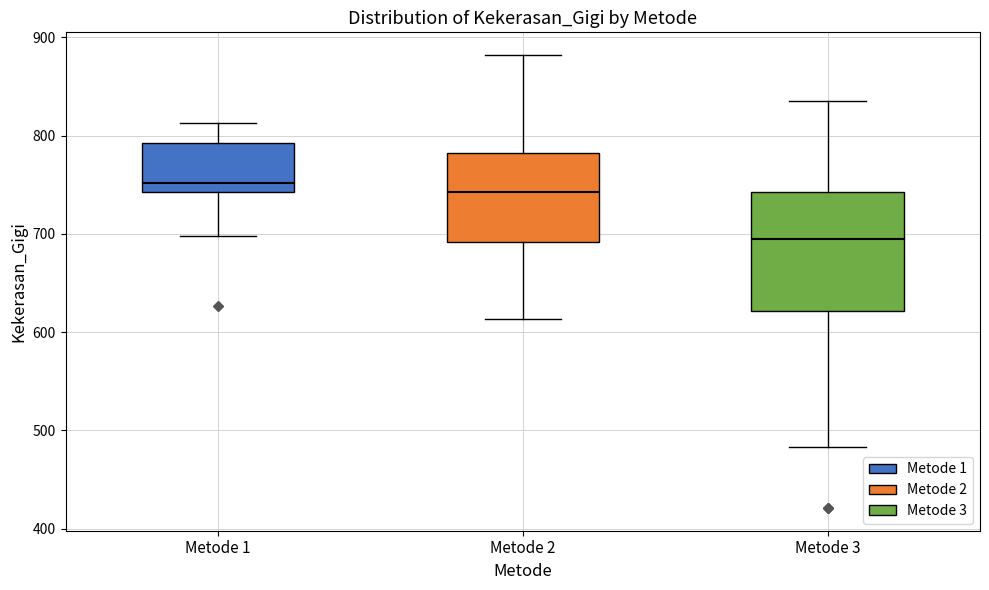

Reading left to right, read every box against the y-axis: the position of its median line, the range the box covers, and the ends of its whiskers. The values are not printed on the chart, so give them approximately, as read against the axis.

Metode 1: median 750, box 740 to 790, whiskers 700 to 810
Metode 2: median 740, box 690 to 780, whiskers 610 to 880
Metode 3: median 700, box 620 to 740, whiskers 480 to 840